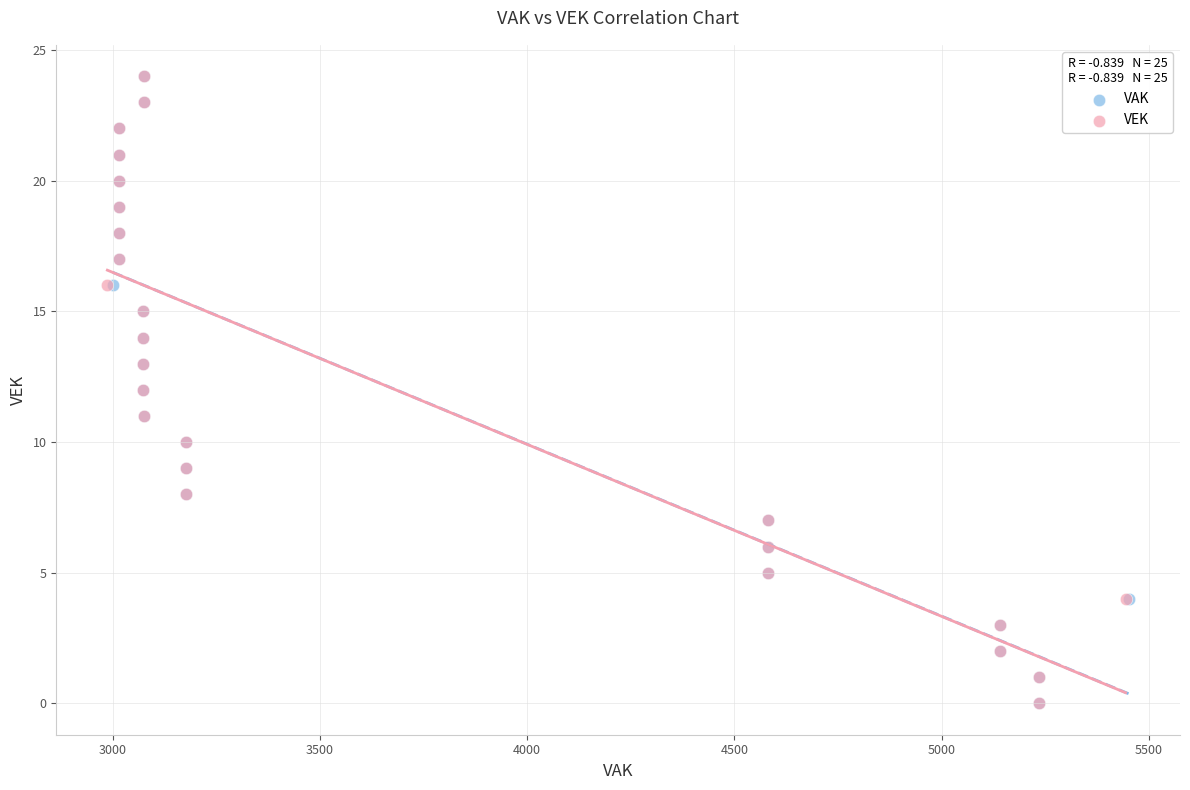

What are all the series names shown in the legend?

VAK, VEK